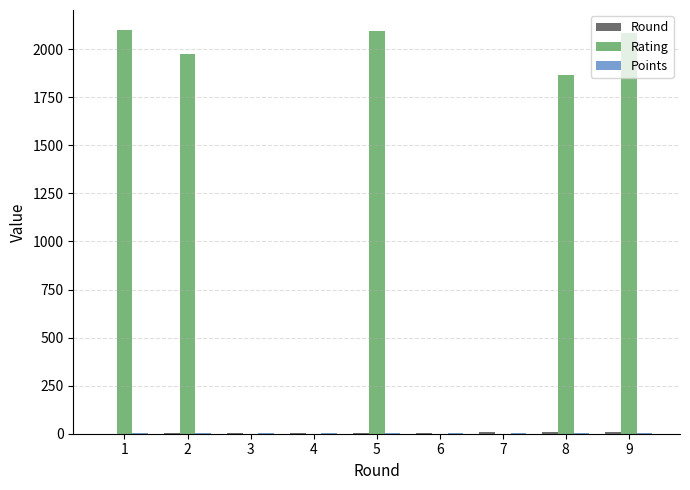

How many series are shown in this chart?

3